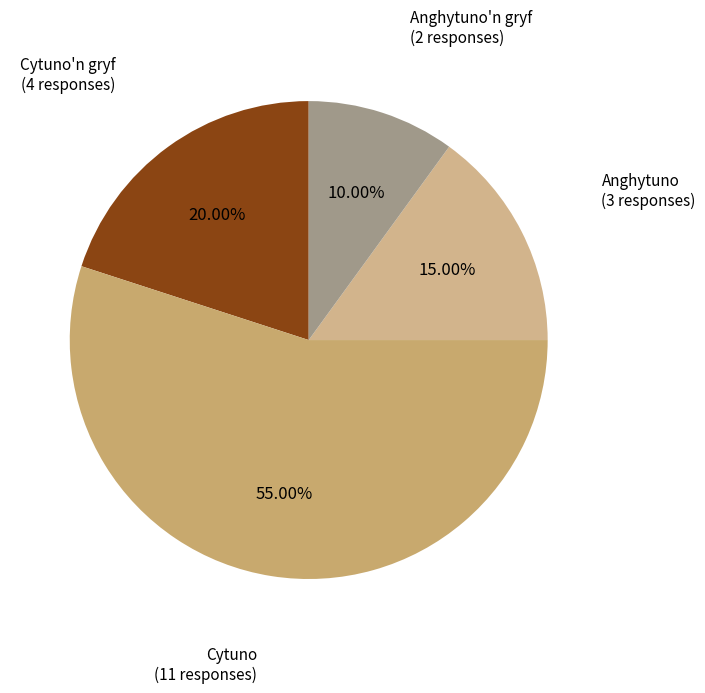

To the nearest percent, what portion does Anghytuno'n gryf represent?

10%